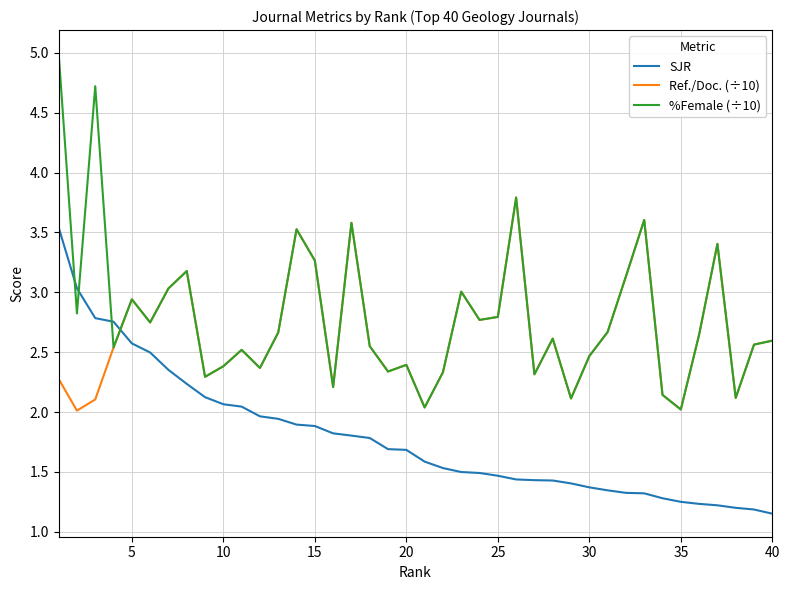

True or false: Ref./Doc. (÷10) has more than 2 points higher than both neighbors.

True